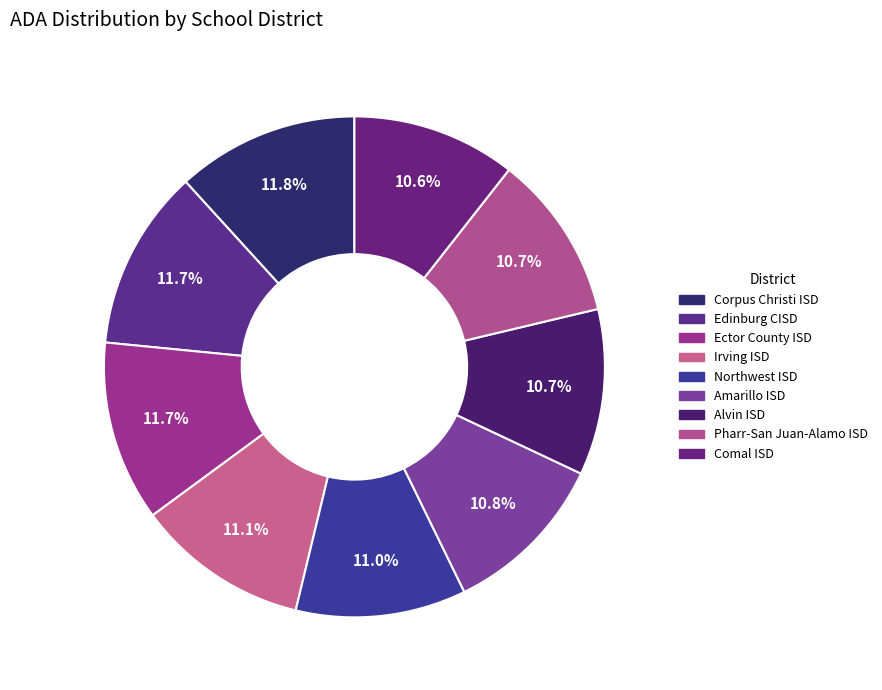

Is there any slice that represents more than half of the pie?

No